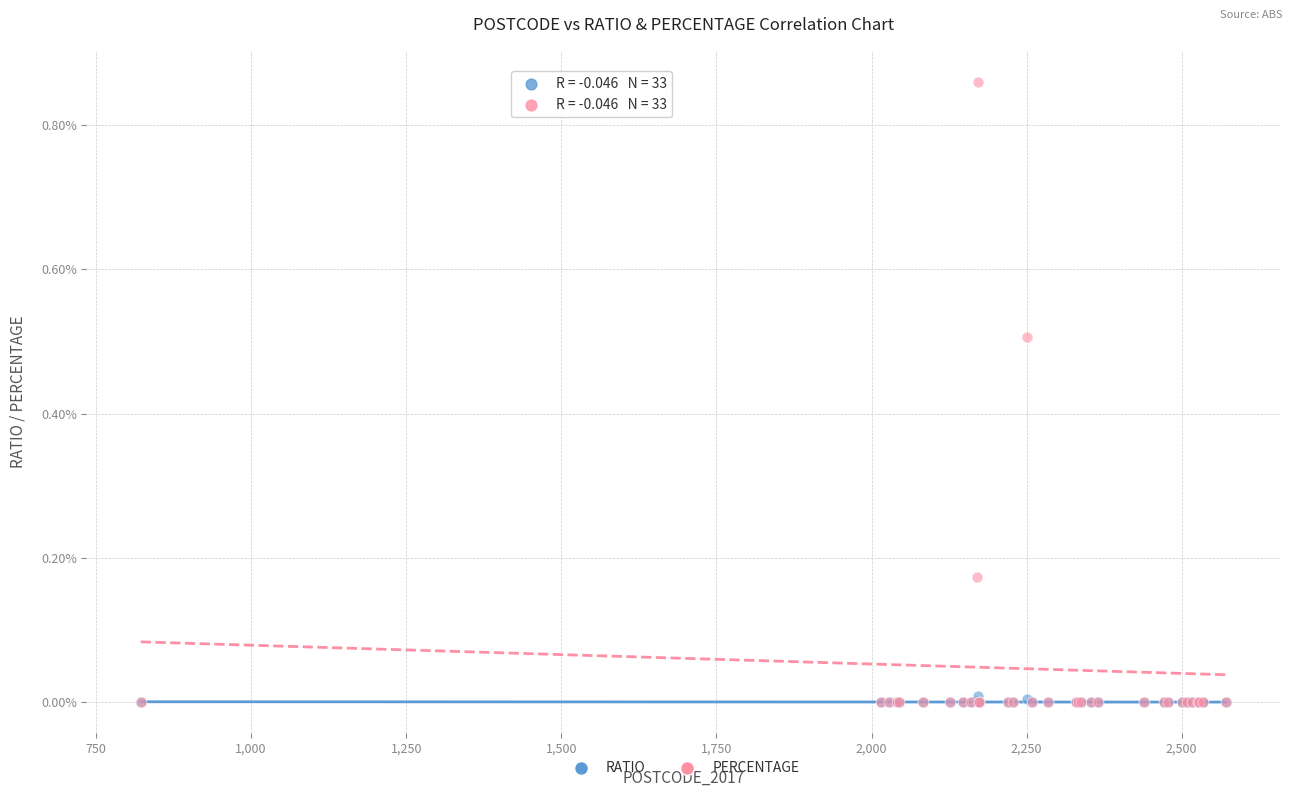

Which series has the widest spread of Y values?

PERCENTAGE